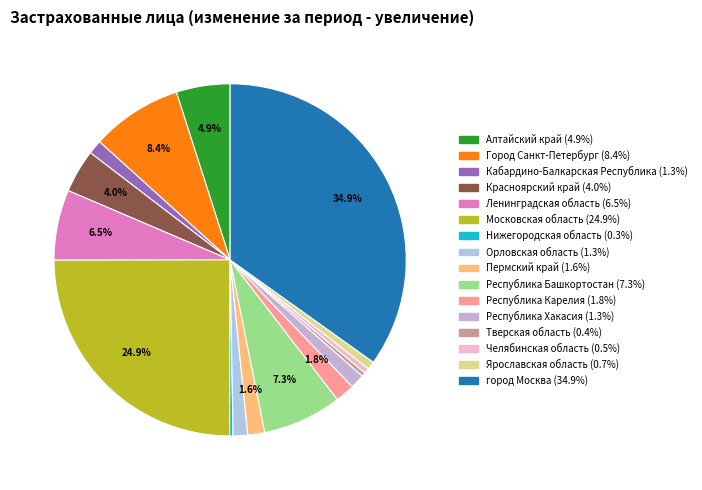

Does any single category account for the majority?

No